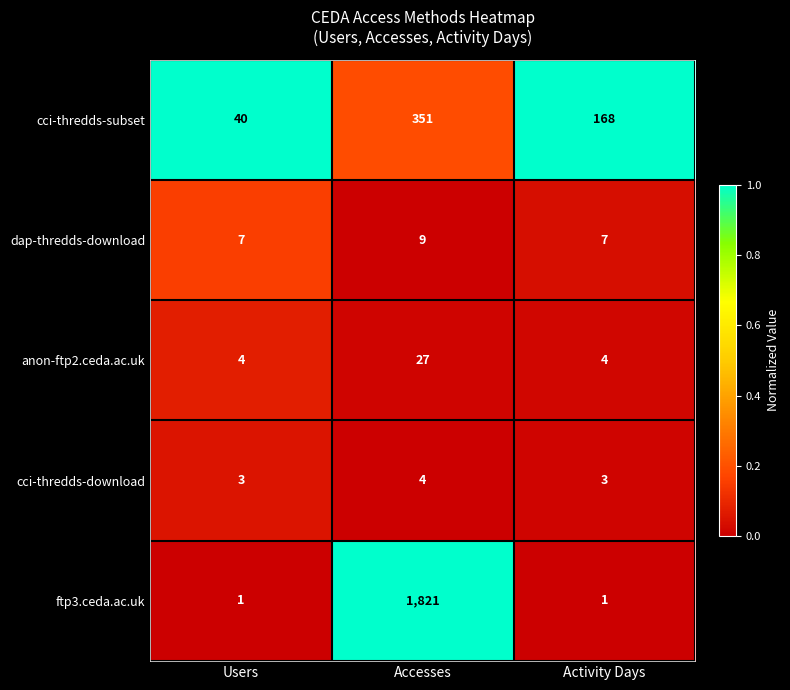

What is the total value across all series at Activity Days?

183